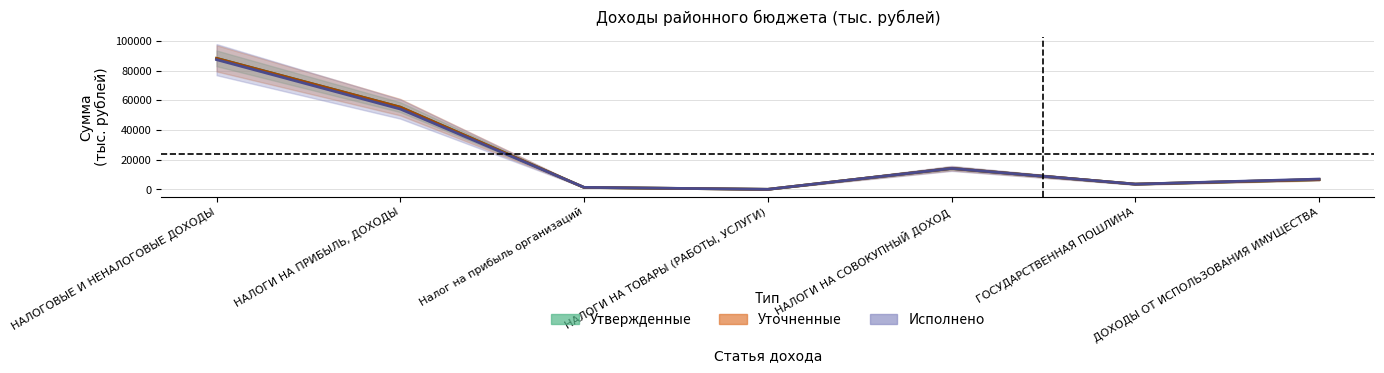

Is this an area chart (filled region under the line)?

No